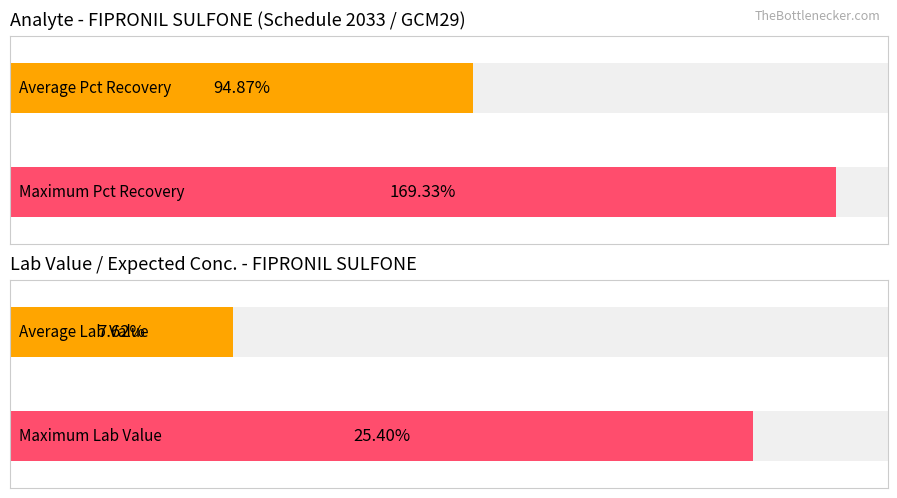

How many series are shown in this chart?

2